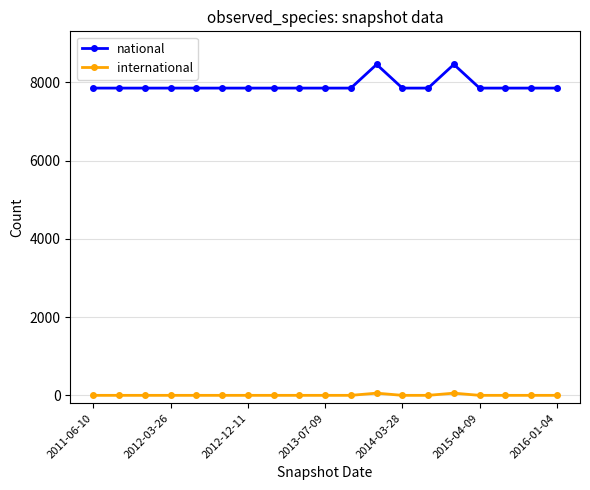

Reading right to left, what are all the values shown in this chart?

national: 7853	7853	7853	7853	8458	7853	7853	8458	7853	7853	7853	7853	7853	7853	7853	7853	7853	7853	7853
international: 0	0	0	0	56	0	0	56	0	0	0	0	0	0	0	0	0	0	0